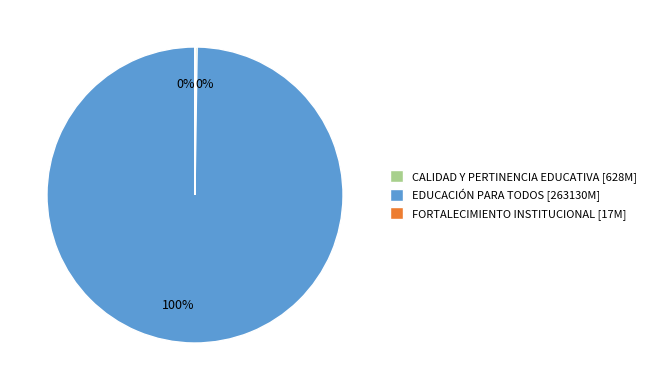

To the nearest percent, what is the difference between the largest and smallest slice percentages?

100%